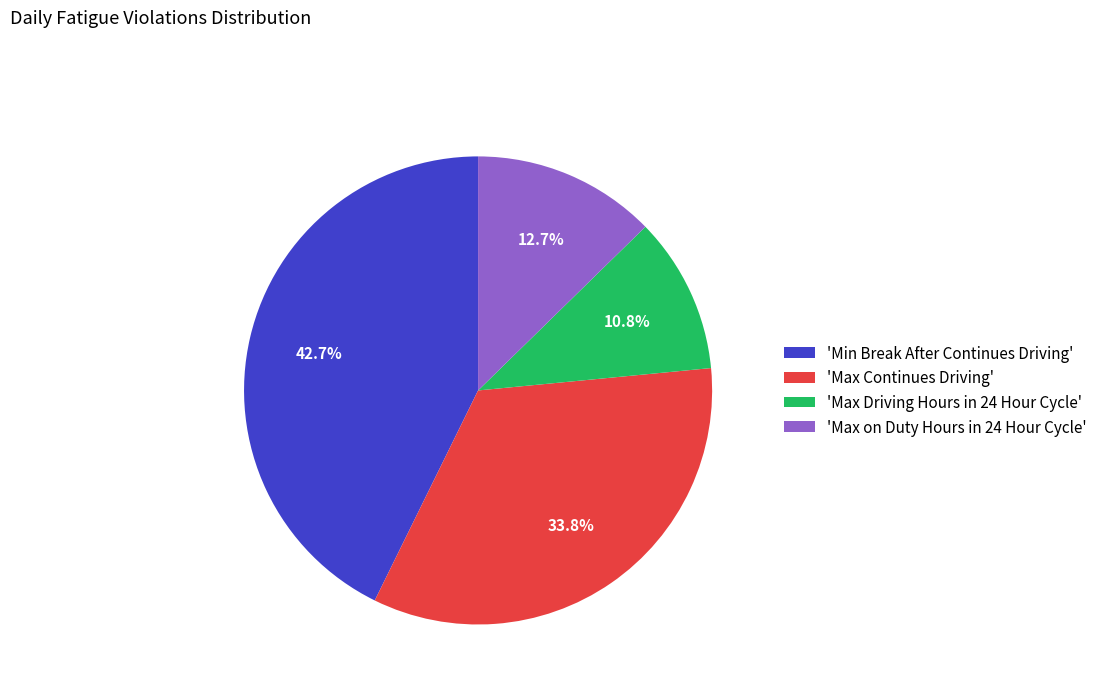

Approximately how many times larger is the value at 'Max on Duty Hours in 24 Hour Cycle' compared to 'Max Continues Driving'?

0.4